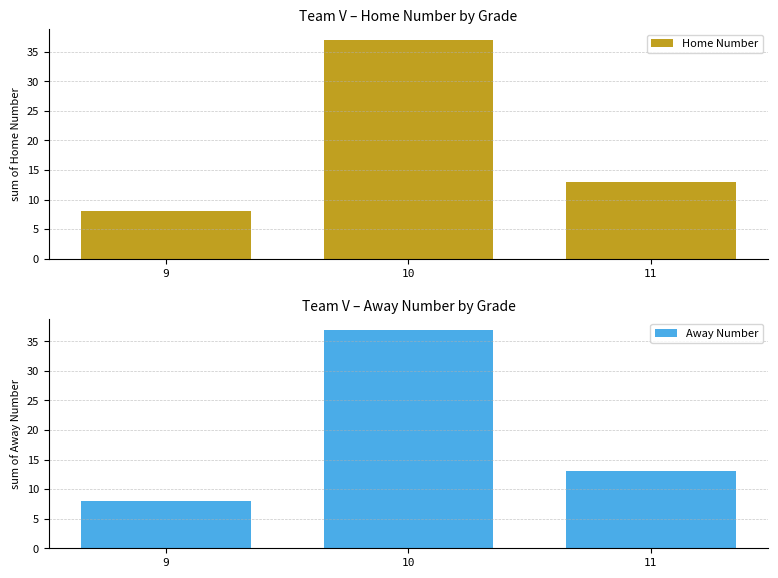

What is the total value across all series at 10?

74